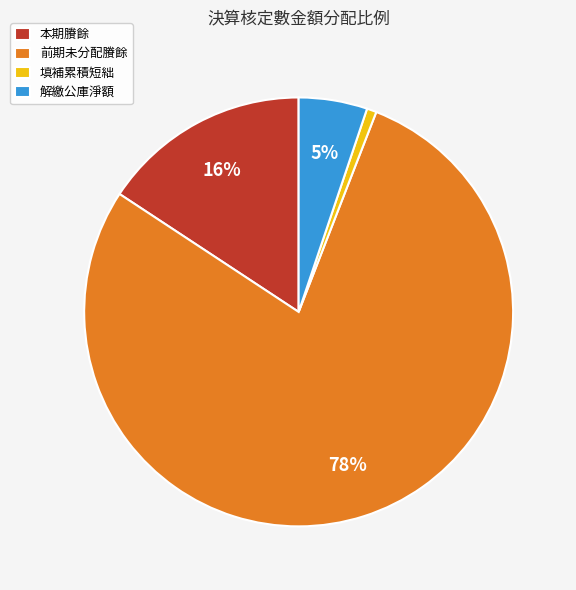

How many segments does this pie chart have?

4